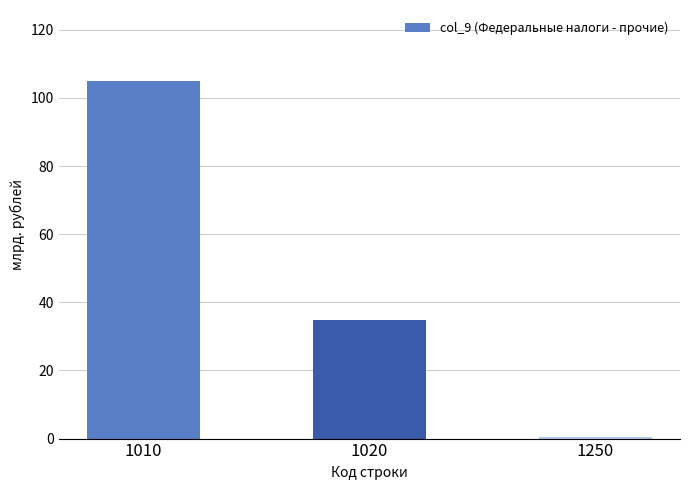

How many series are shown in this chart?

1